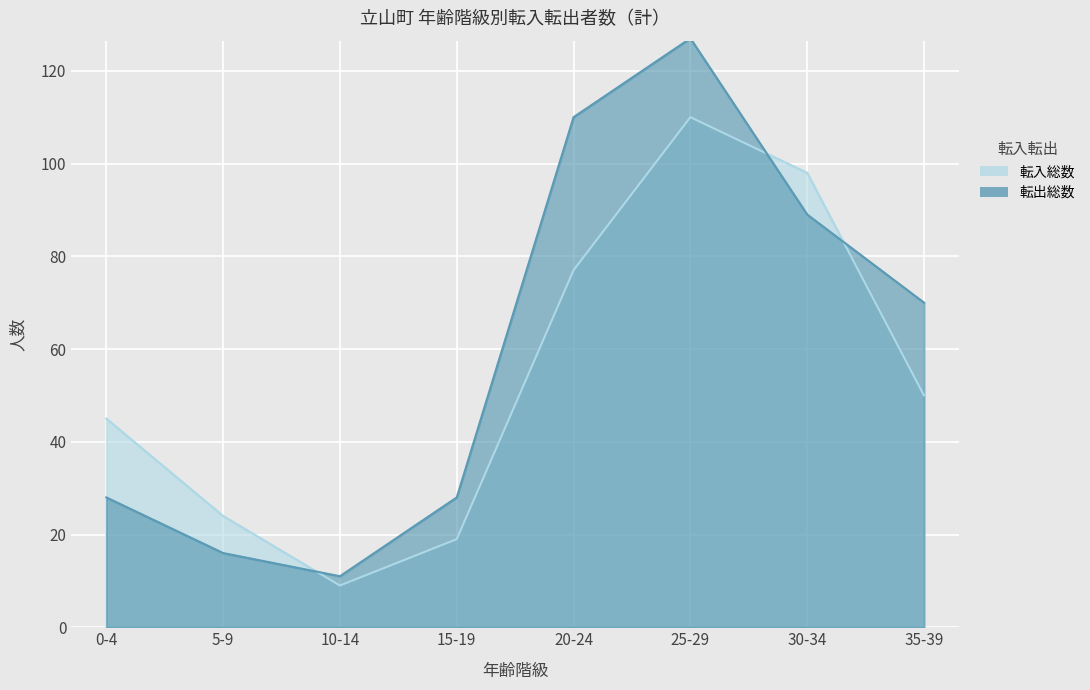

What is the lowest value of the 転入総数 series?

9